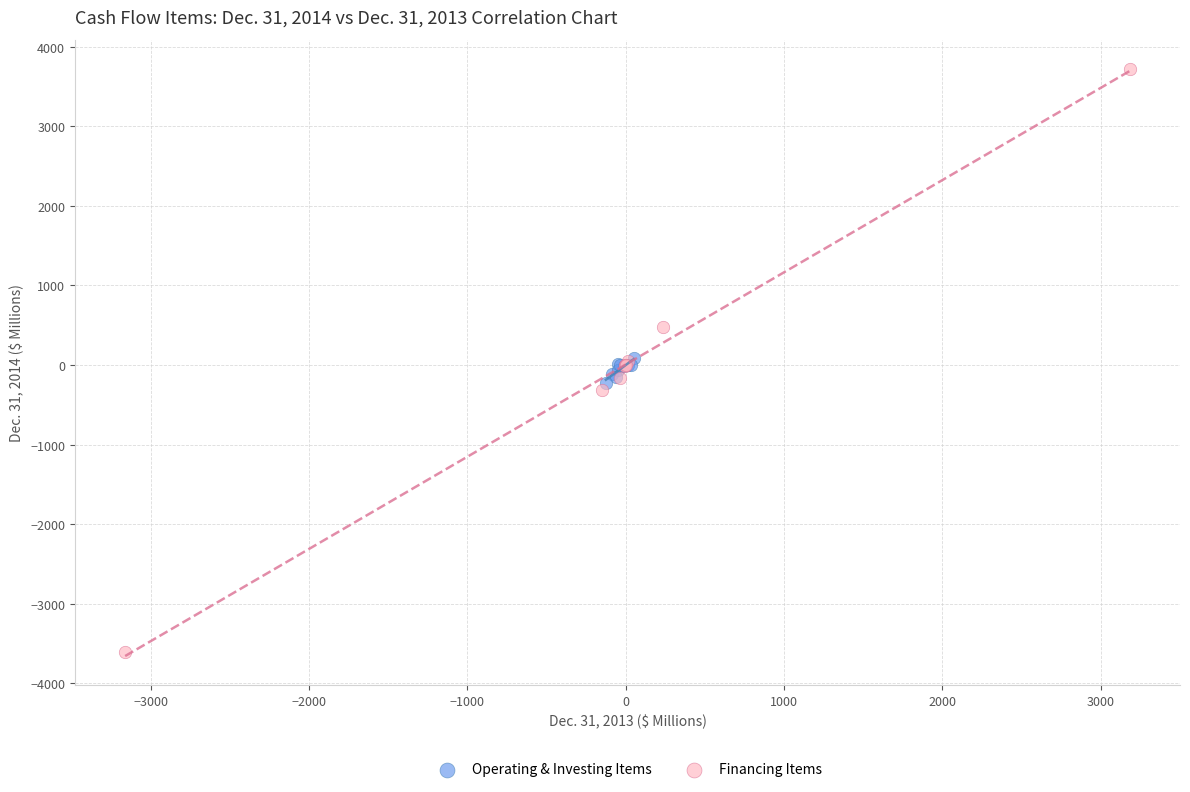

Which series reaches the minimum Y coordinate?

Financing Items